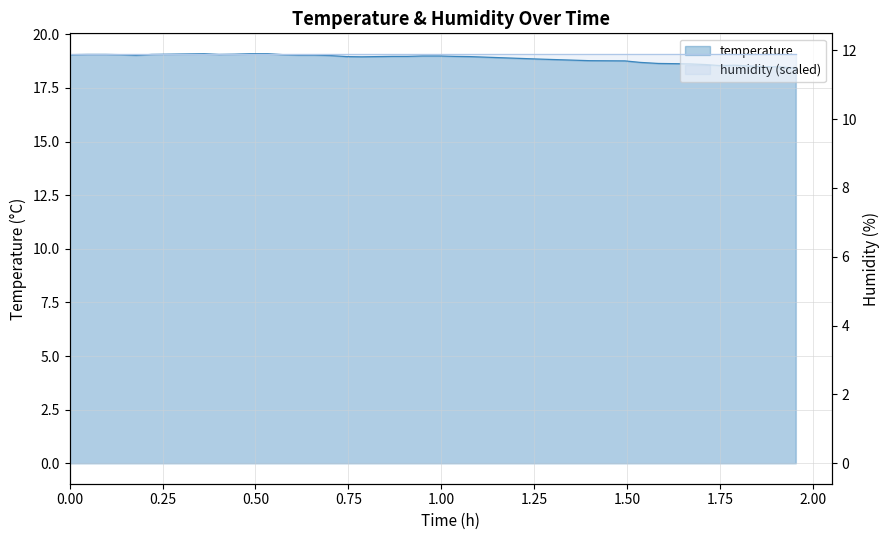

How many lines are shown in the chart?

1